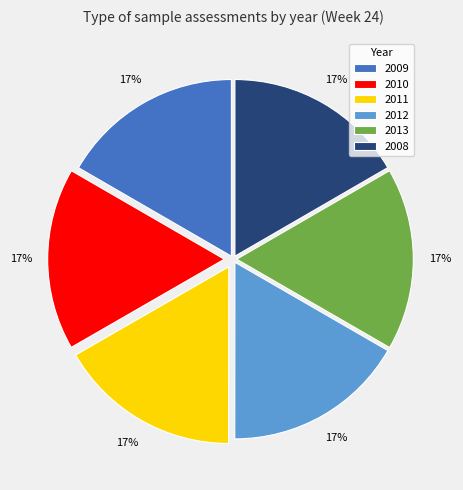

What percentage is the 2010 slice, to the nearest percent?

17%